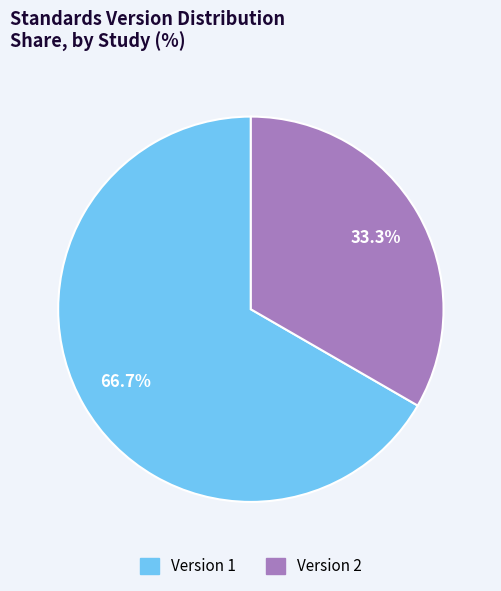

Is there a majority slice in this chart?

Yes